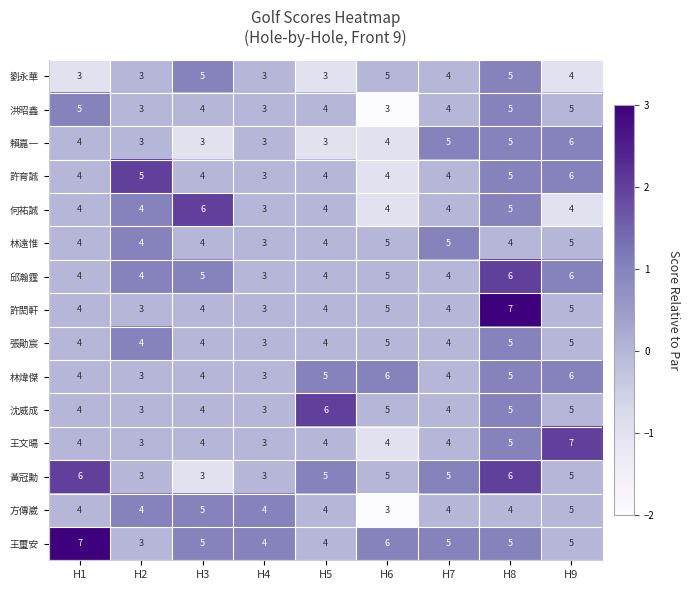

Which series has the largest total across all categories?

王璽安